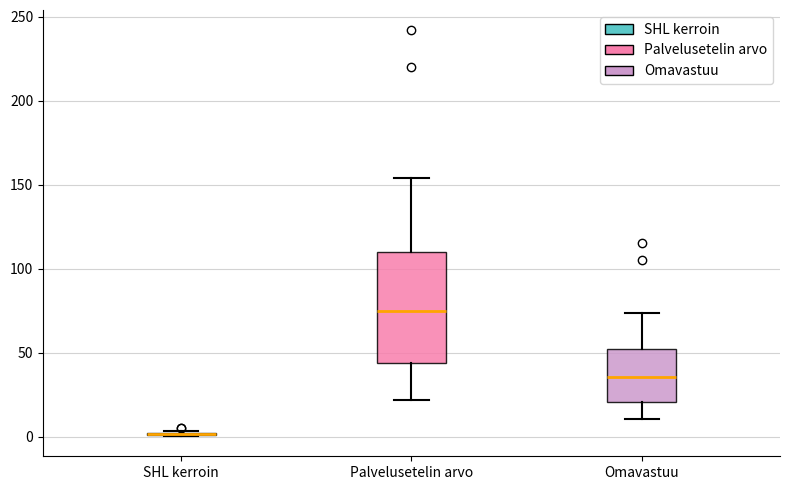

Reading left to right, read every box against the y-axis: the position of its median line, the range the box covers, and the ends of its whiskers. The values are not printed on the chart, so give them approximately, as read against the axis.

SHL kerroin: box collapsed to a line at 0, whiskers 0 to 5
Palvelusetelin arvo: median 75, box 45 to 110, whiskers 20 to 155
Omavastuu: median 35, box 20 to 55, whiskers 10 to 75